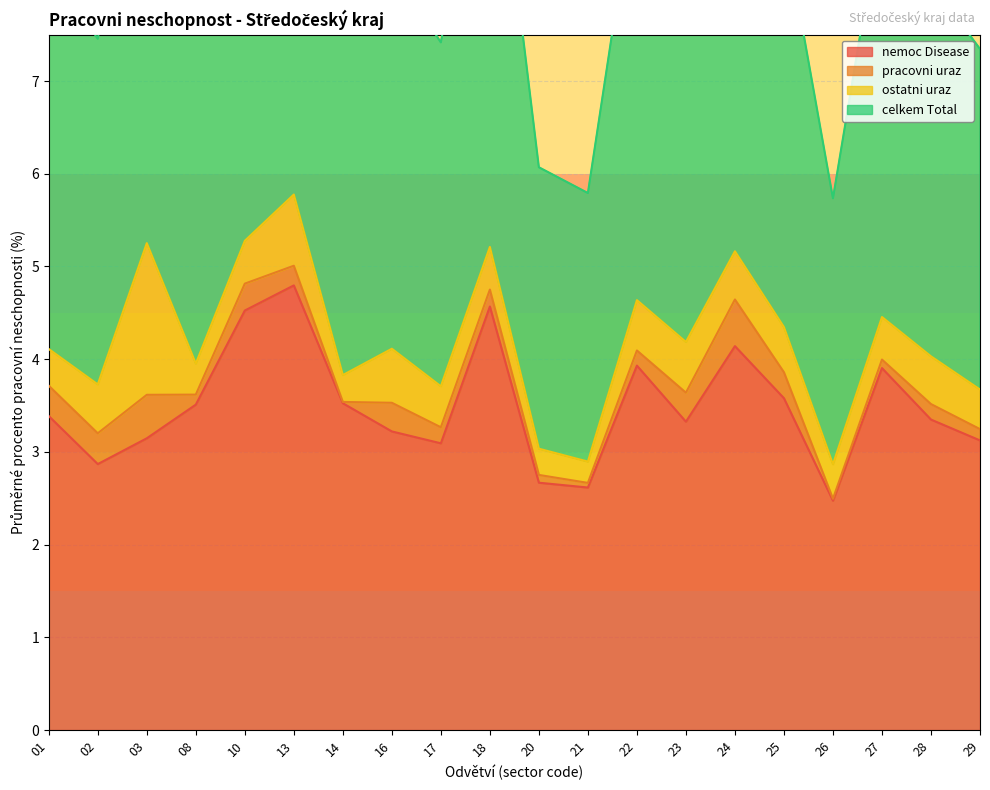

At which label does nemoc Disease reach its peak?

13